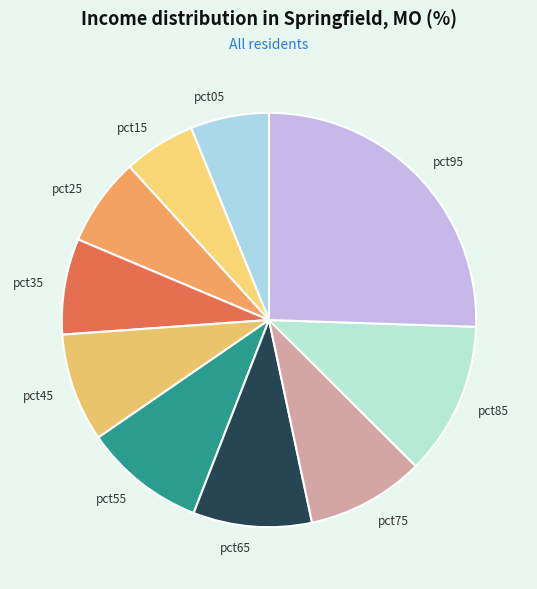

Do pct85 and pct35 together represent more than half of the pie?

No